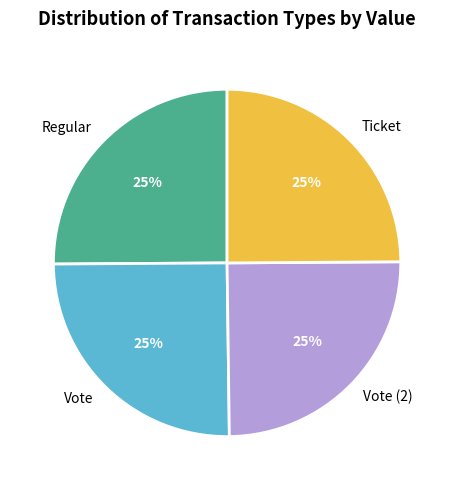

Approximately how many times larger is the value at Vote compared to Ticket?

1.0